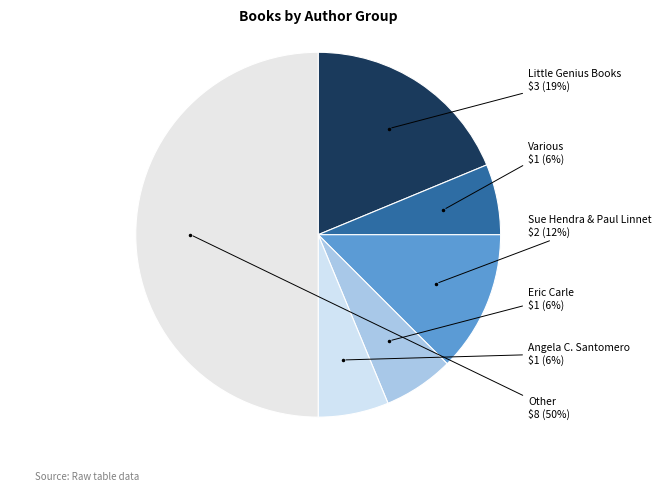

How many segments does this pie chart have?

6